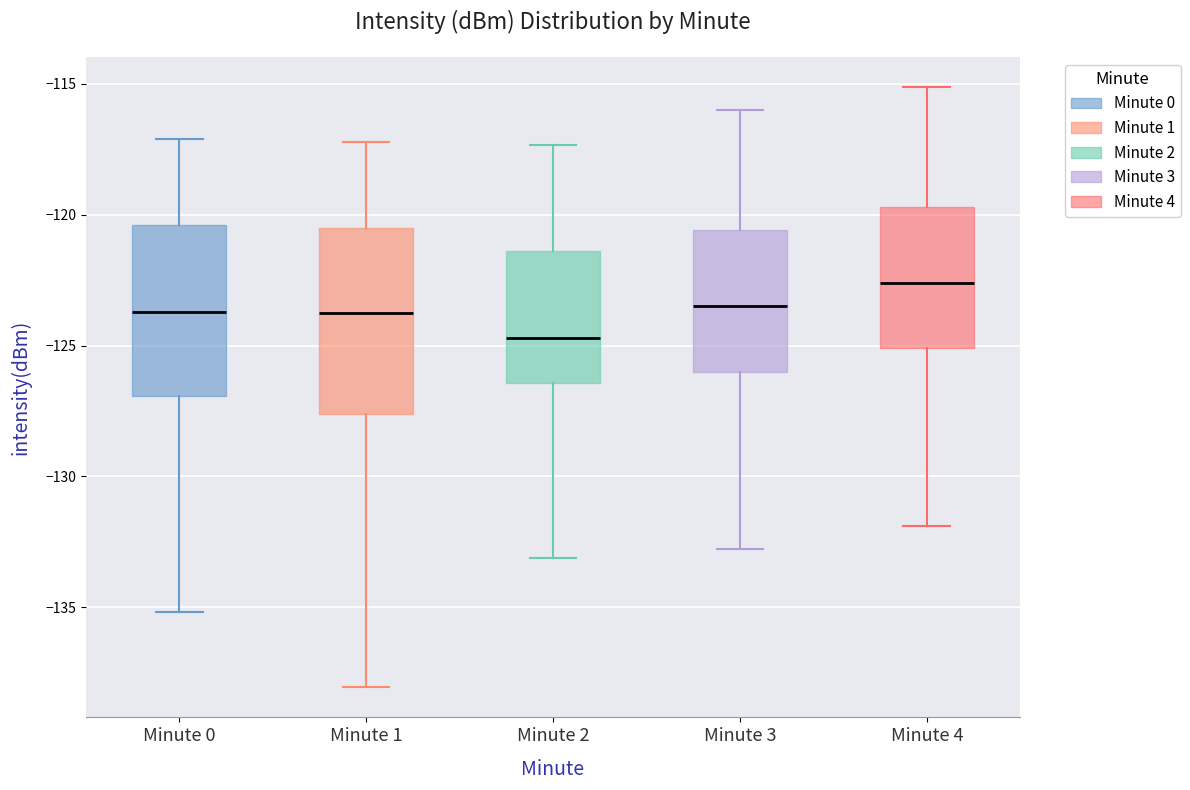

Which box's median line is the lowest?

Minute 2